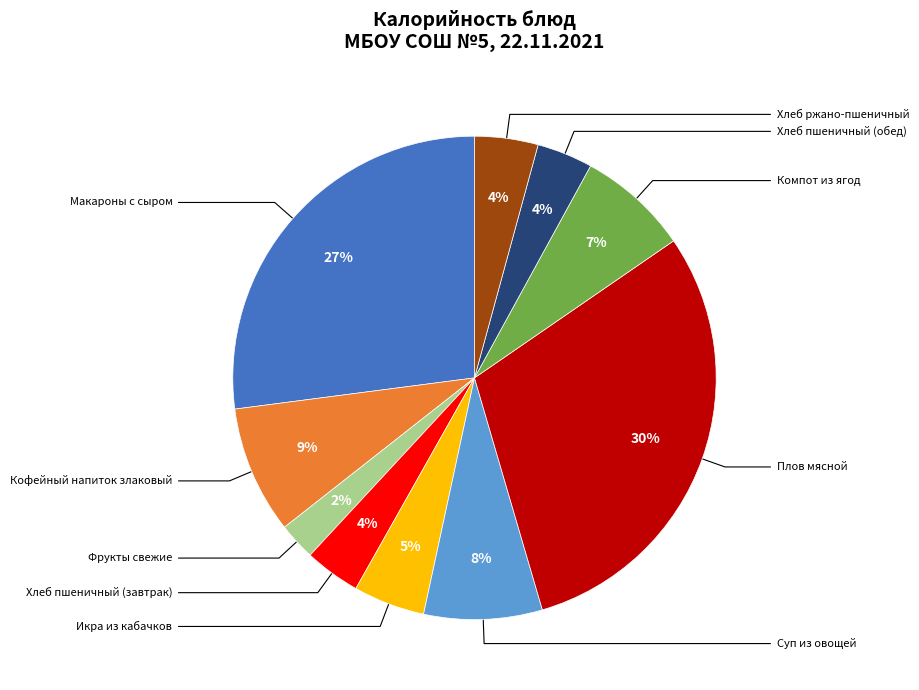

Is there a majority slice in this chart?

No